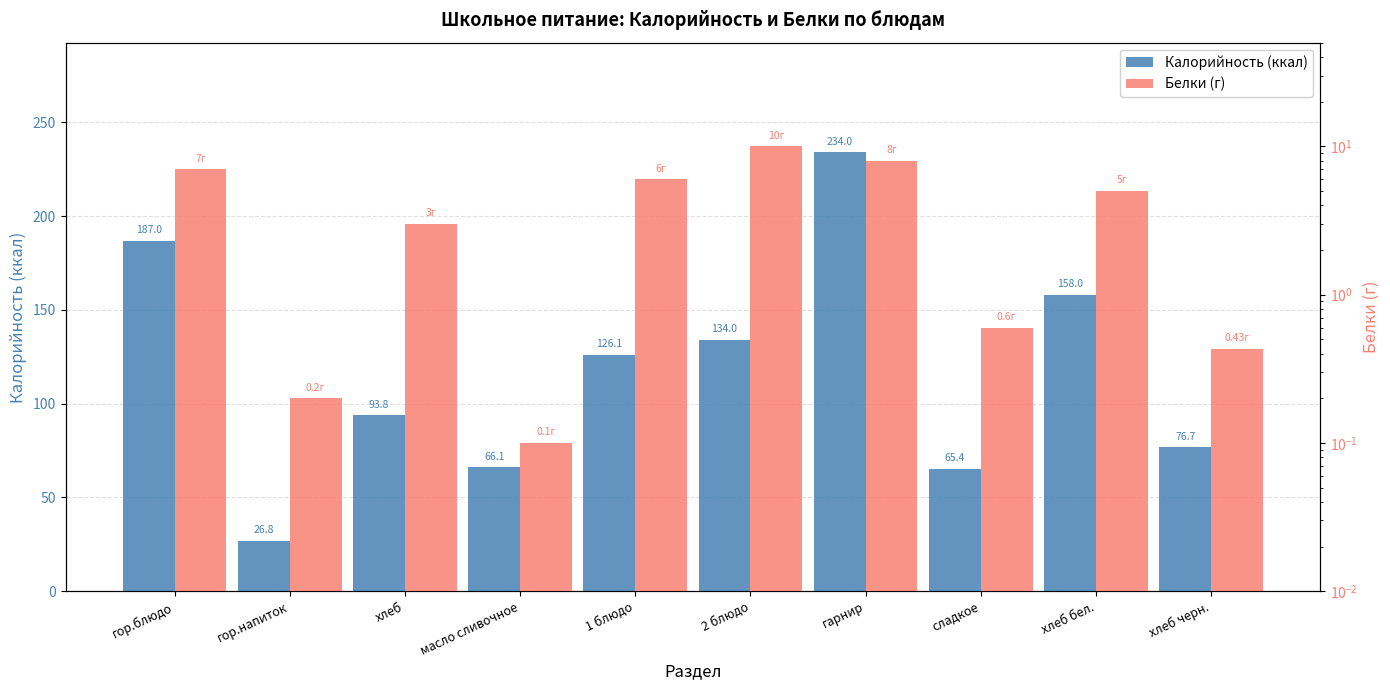

What is the value of the Калорийность (ккал) bar at the 4th from the left?

66.1